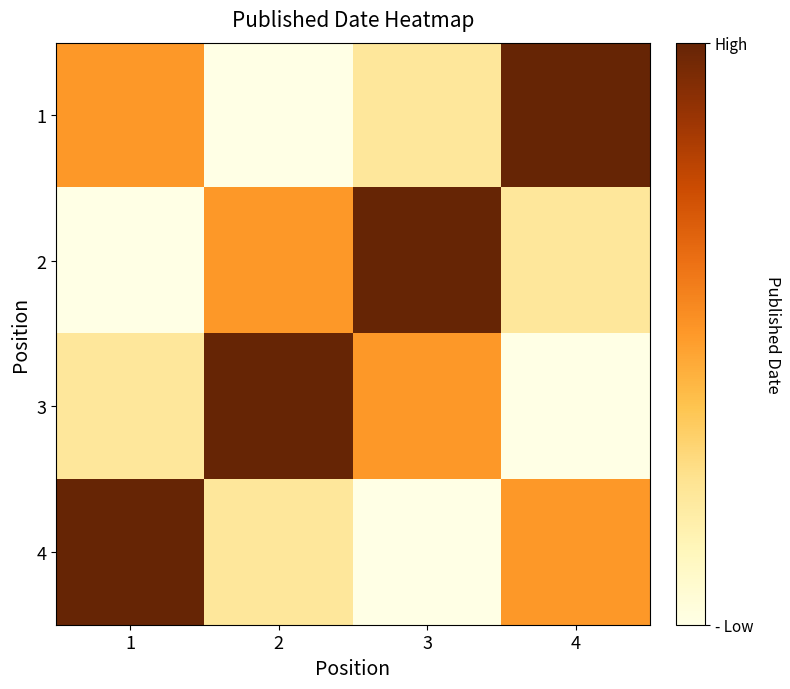

Between 1 and 4, which is larger?

4